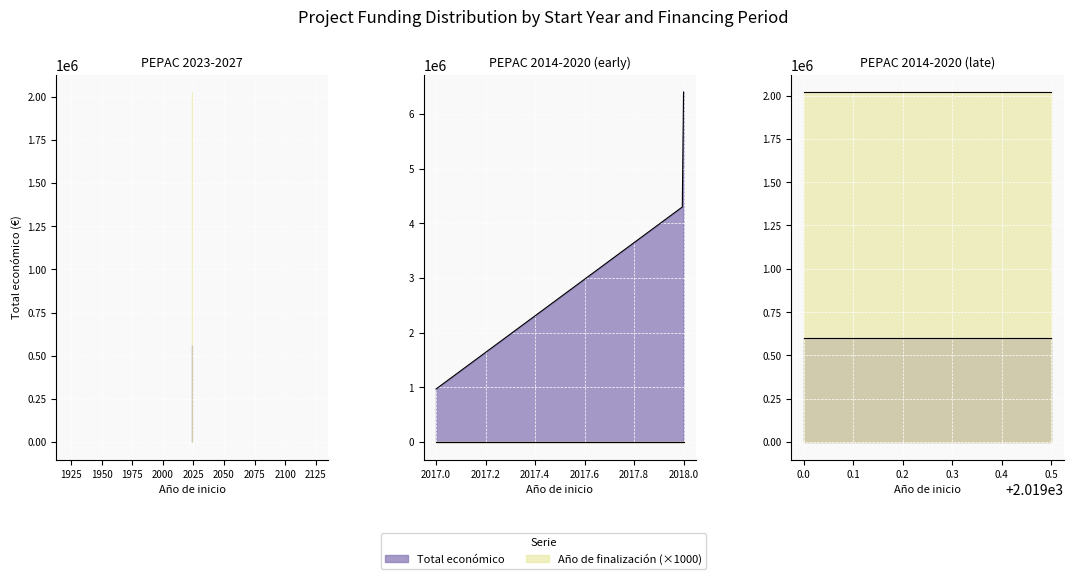

Which series has the largest range (max minus min)?

Total económico